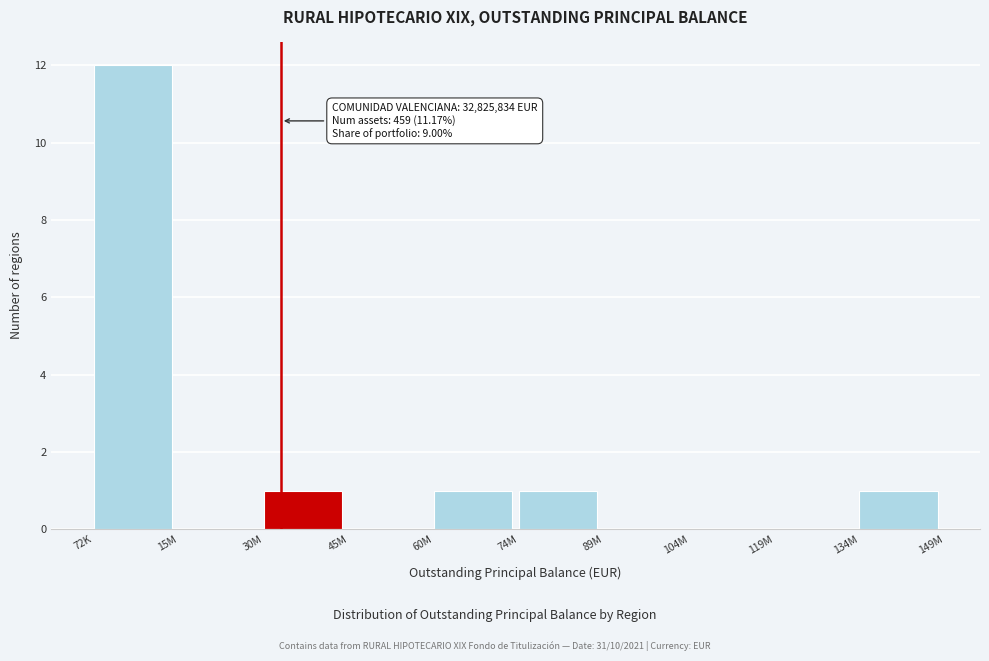

Reading left to right, transcribe all the data shown in this chart.

72K=12	15M=0	30M=1	45M=0	60M=1	74M=1	89M=0	104M=0	119M=0	134M=1